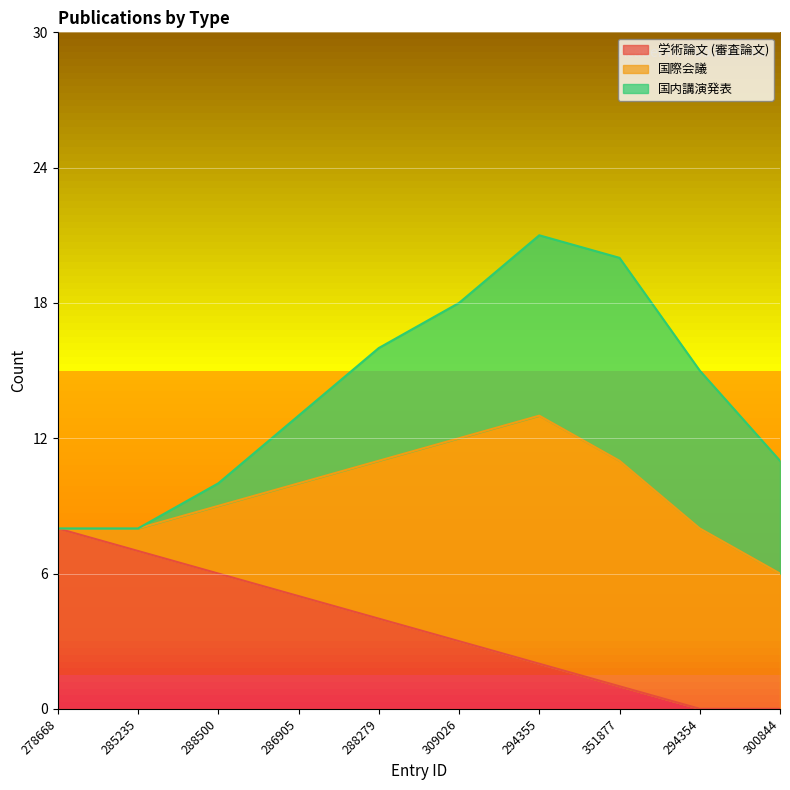

Between 309026 and 294354, which is larger?

309026